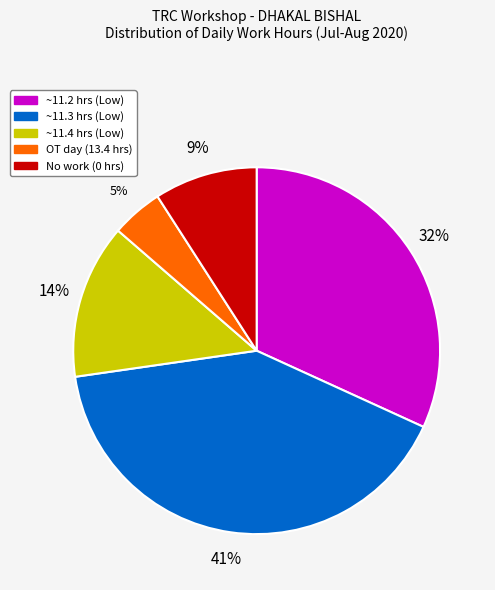

To the nearest percent, what is the difference between the largest and smallest slice percentages?

36%